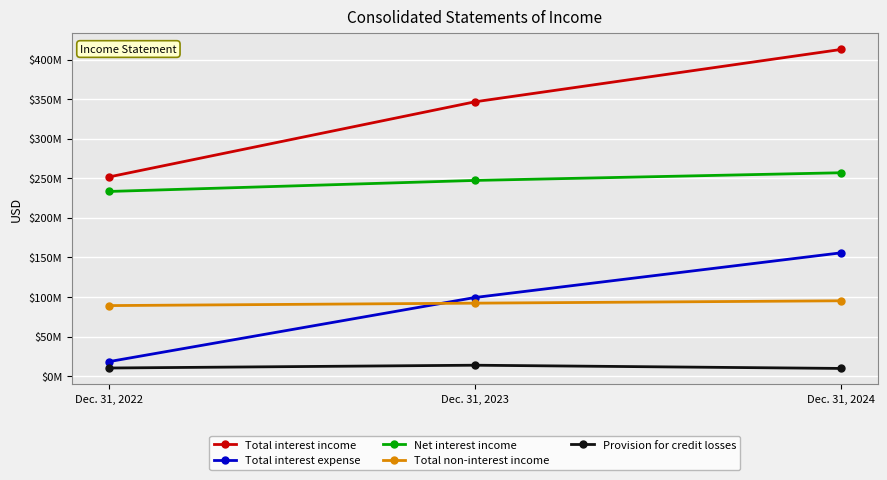

What is the average value of the Provision for credit losses series?

11259333